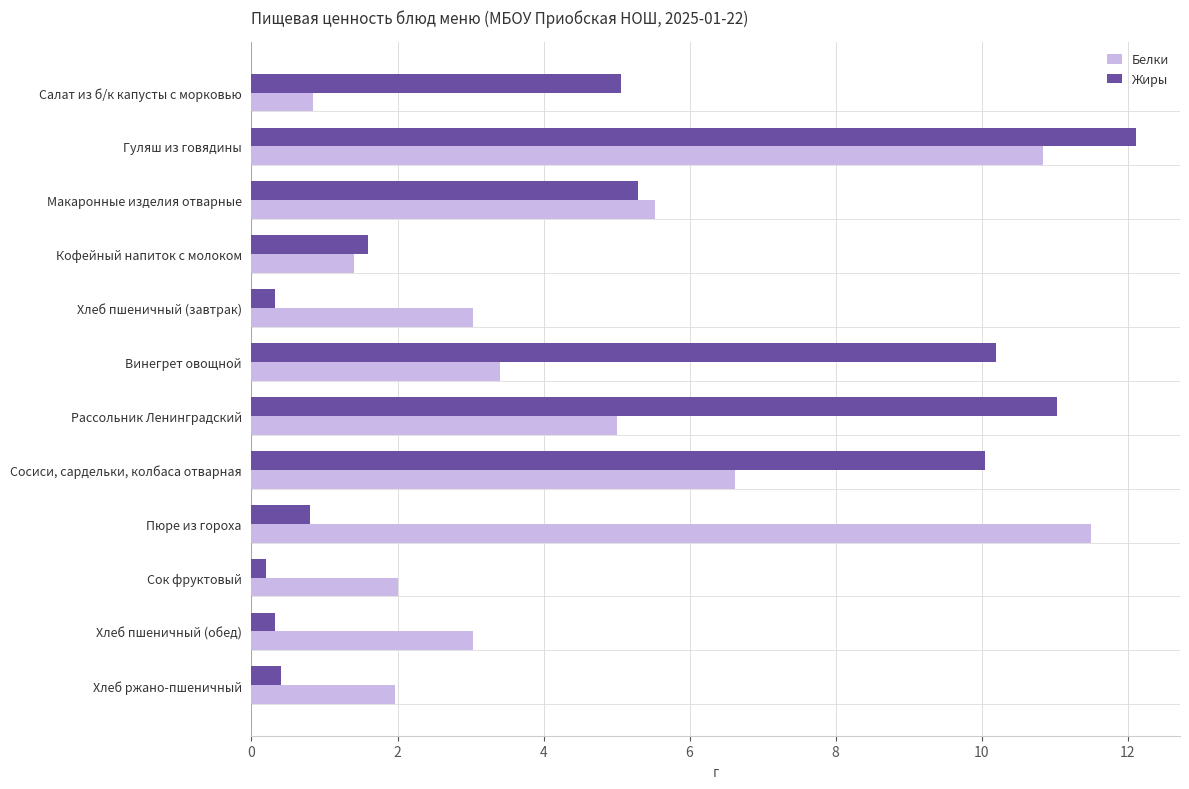

What is the difference between the second highest and second lowest values in the Белки series?

9.4